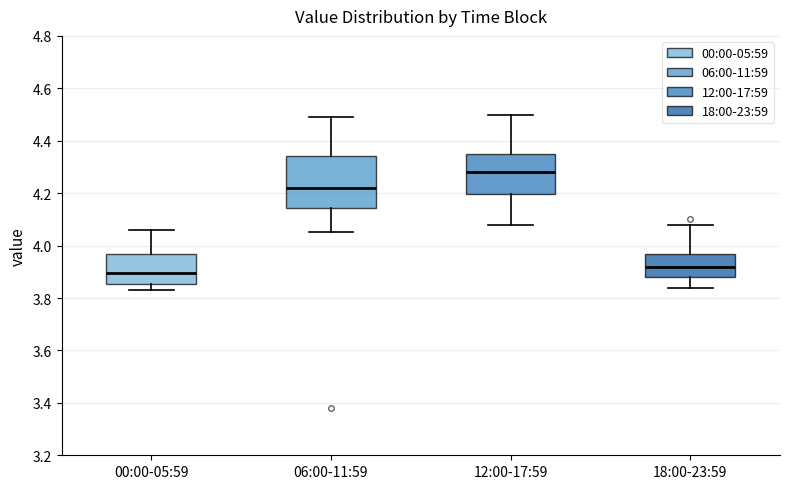

Reading left to right, read every box against the y-axis: the position of its median line, the range the box covers, and the ends of its whiskers. The values are not printed on the chart, so give them approximately, as read against the axis.

00:00-05:59: median 3.90, box 3.86 to 3.96, whiskers 3.84 to 4.06
06:00-11:59: median 4.22, box 4.14 to 4.34, whiskers 4.06 to 4.50
12:00-17:59: median 4.28, box 4.20 to 4.36, whiskers 4.08 to 4.50
18:00-23:59: median 3.92, box 3.88 to 3.96, whiskers 3.84 to 4.08